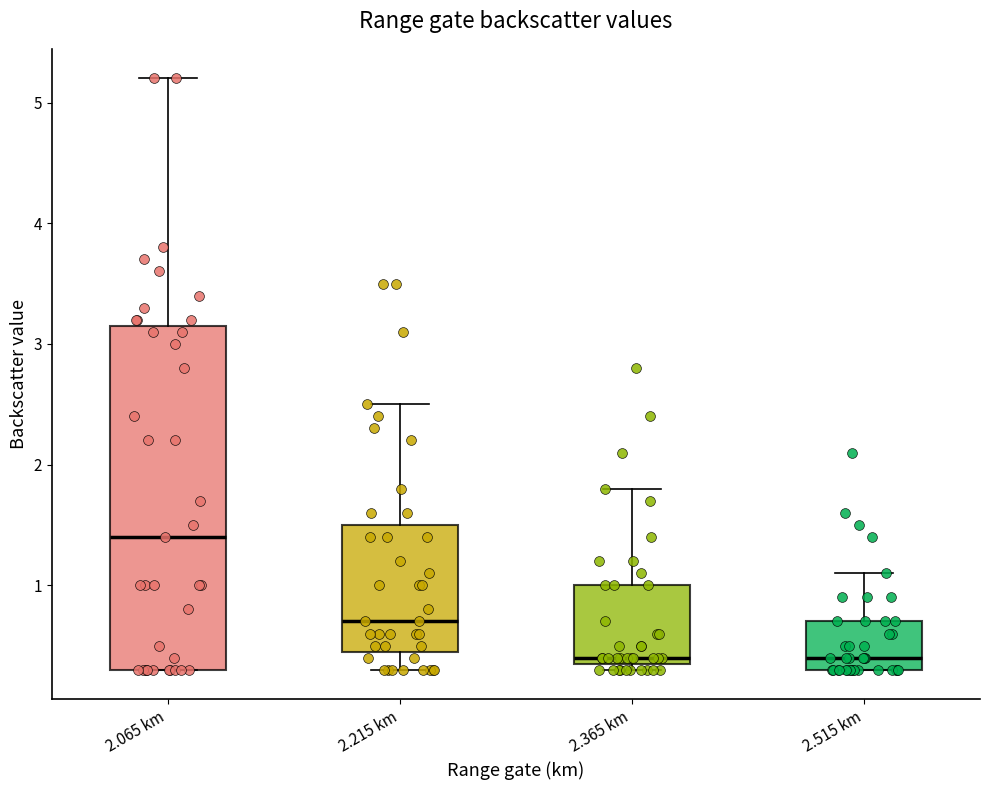

Where is the lower edge of the box for 2.365 km on the y-axis? The values are not printed on the chart, so give them approximately, as read against the axis.

0.4